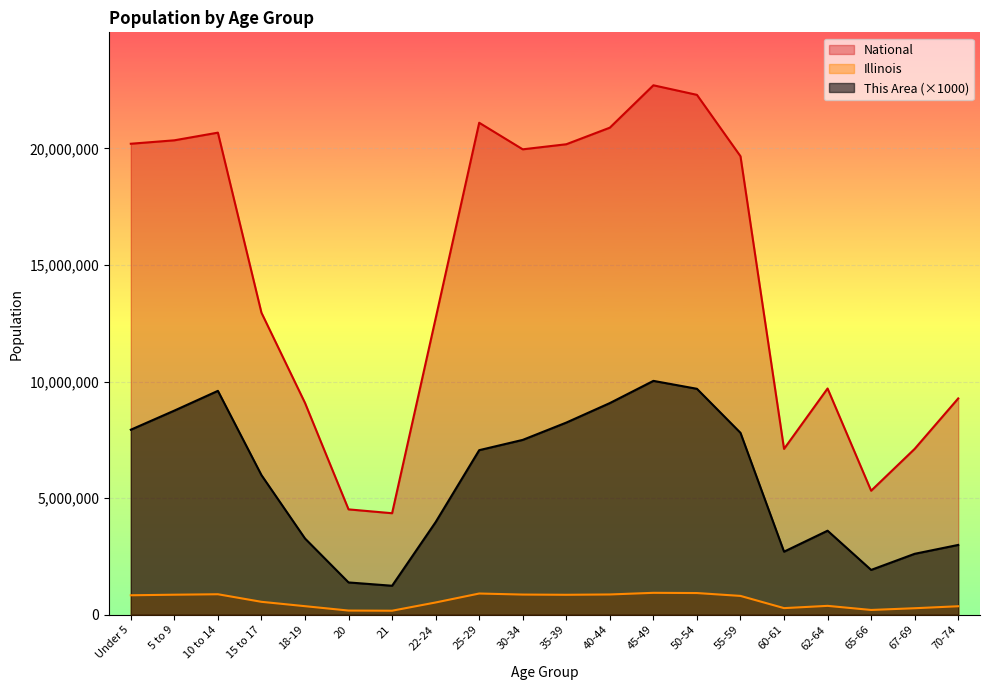

Is the value of National at 25-29 greater than the value of Illinois at 18-19?

Yes